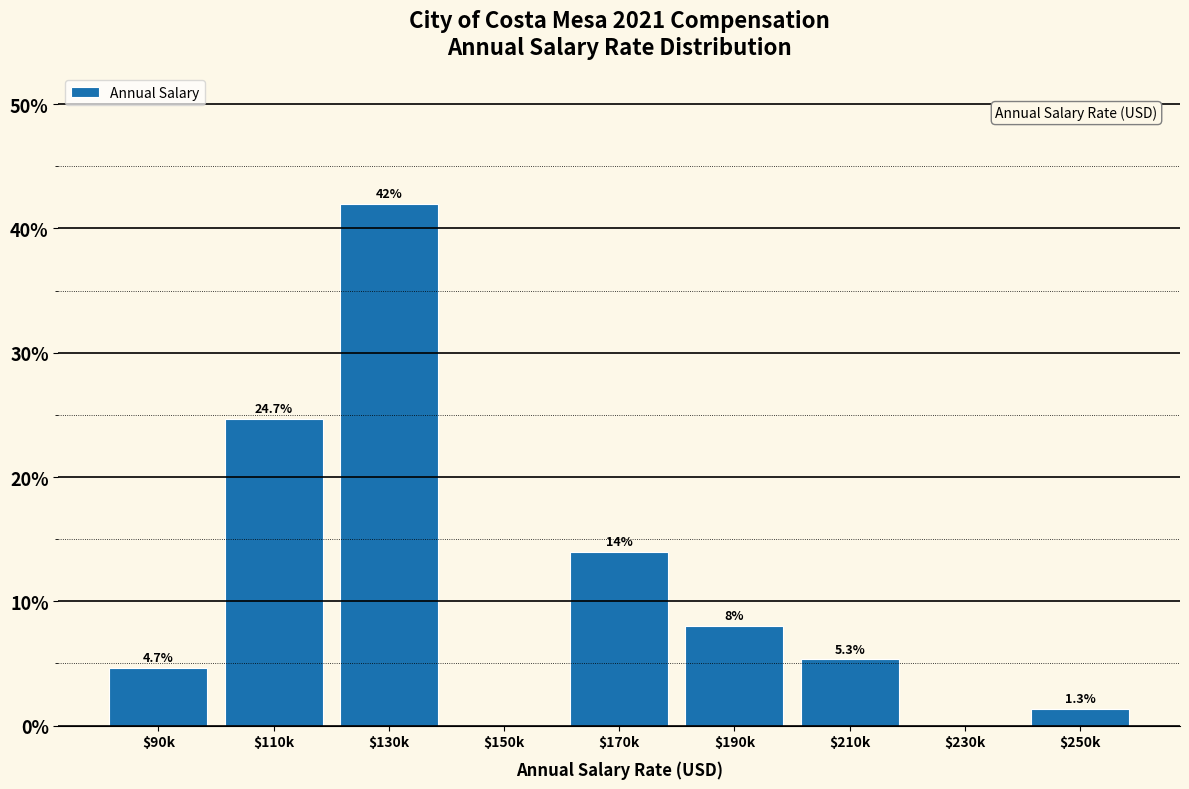

Where does the data first go above 5?

$110k